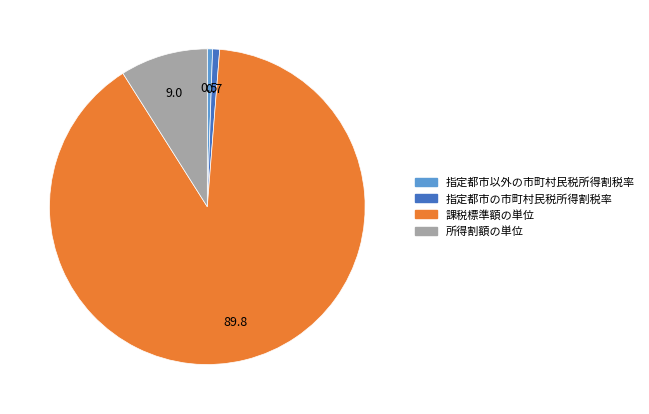

Count the number of slices in the pie.

4